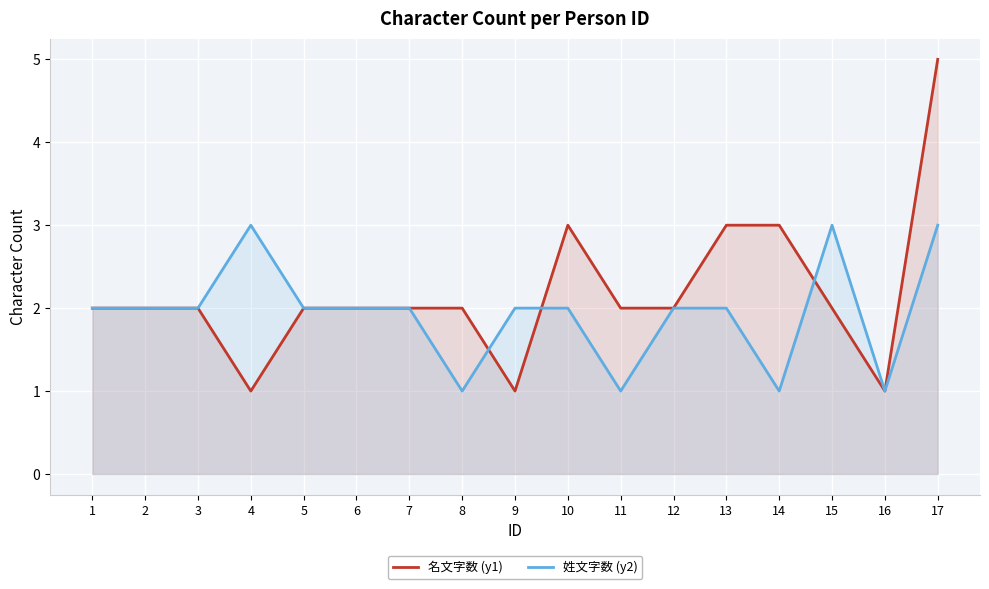

How many interior local peaks does the 姓文字数 (y2) series have?

2